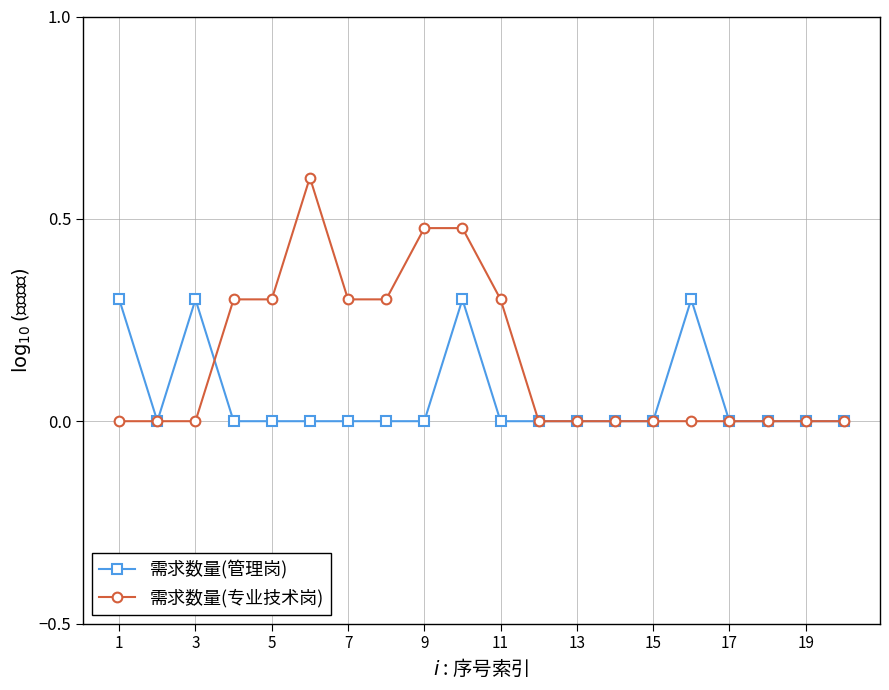

Which series has the largest total across all categories?

需求数量(专业技术岗)